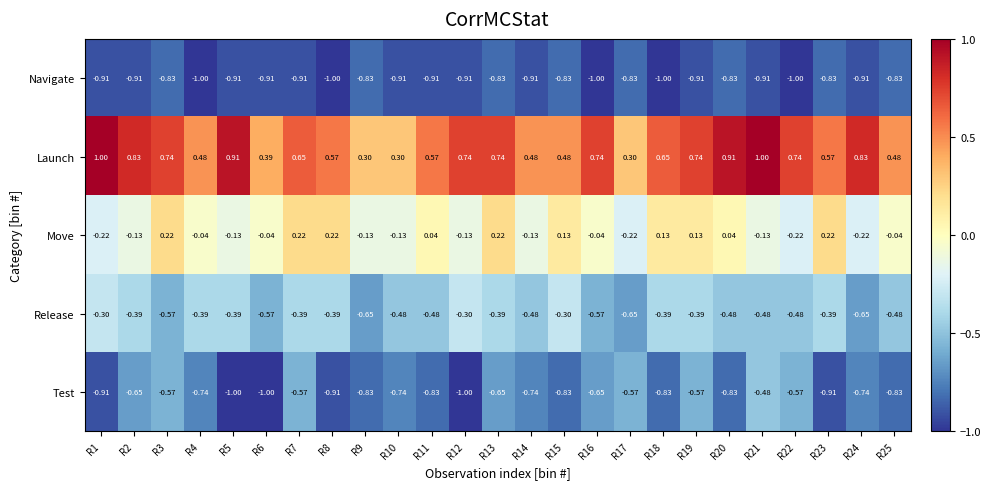

Which series has the largest total across all categories?

Launch